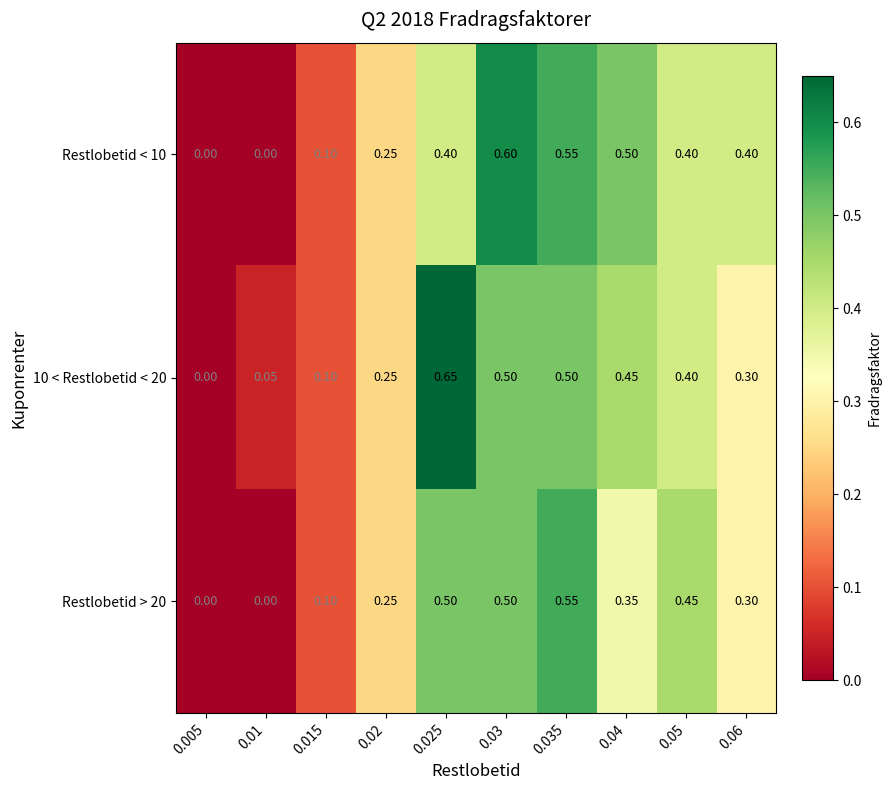

Is the value of Restlobetid > 20 at 0.04 greater than the value of Restlobetid < 10 at 0.06?

No